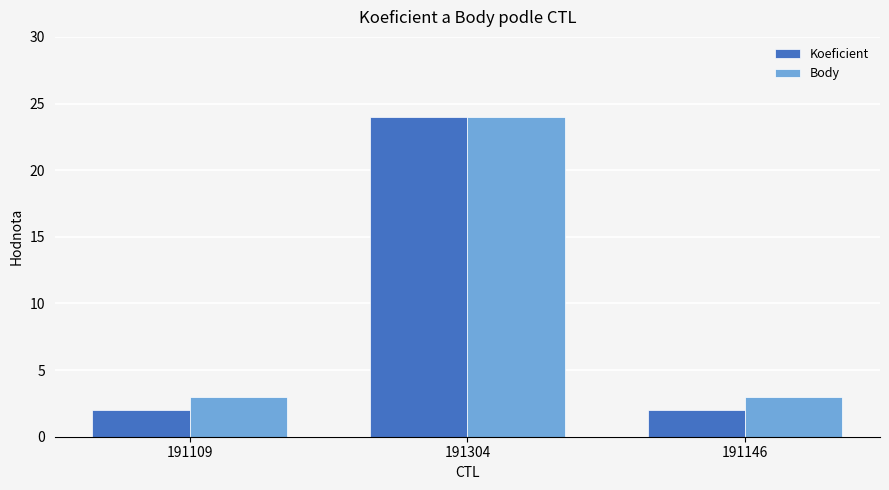

What is the total value across all series at 191146?

5